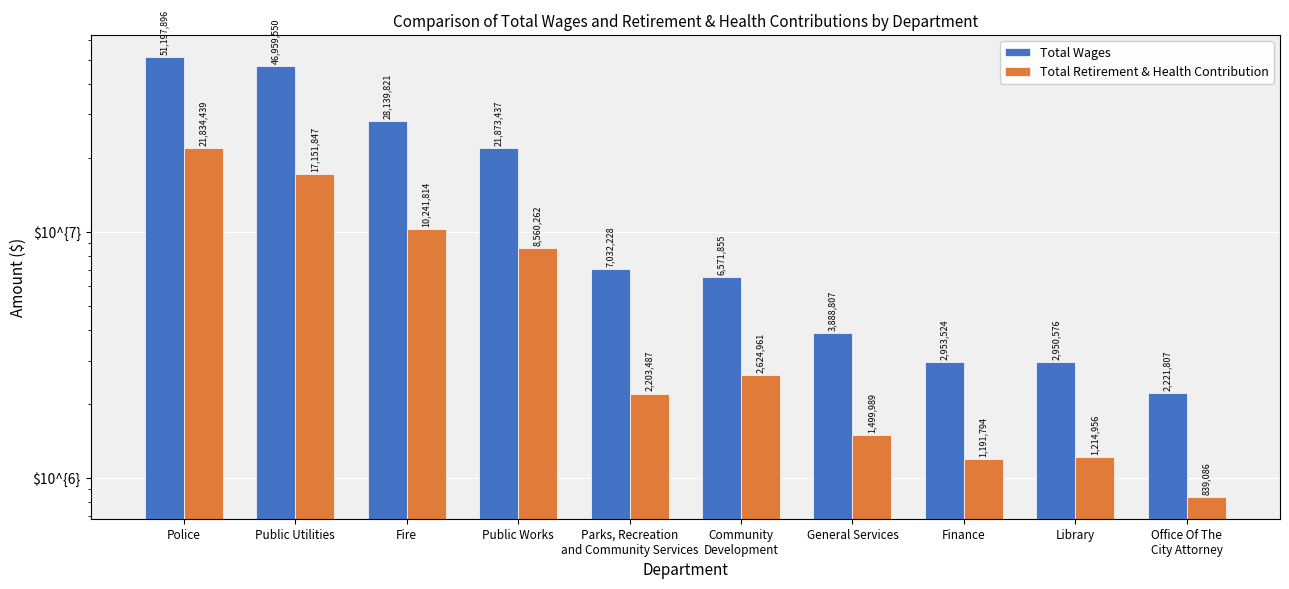

What is the lowest value of the Total Wages series?

2221807